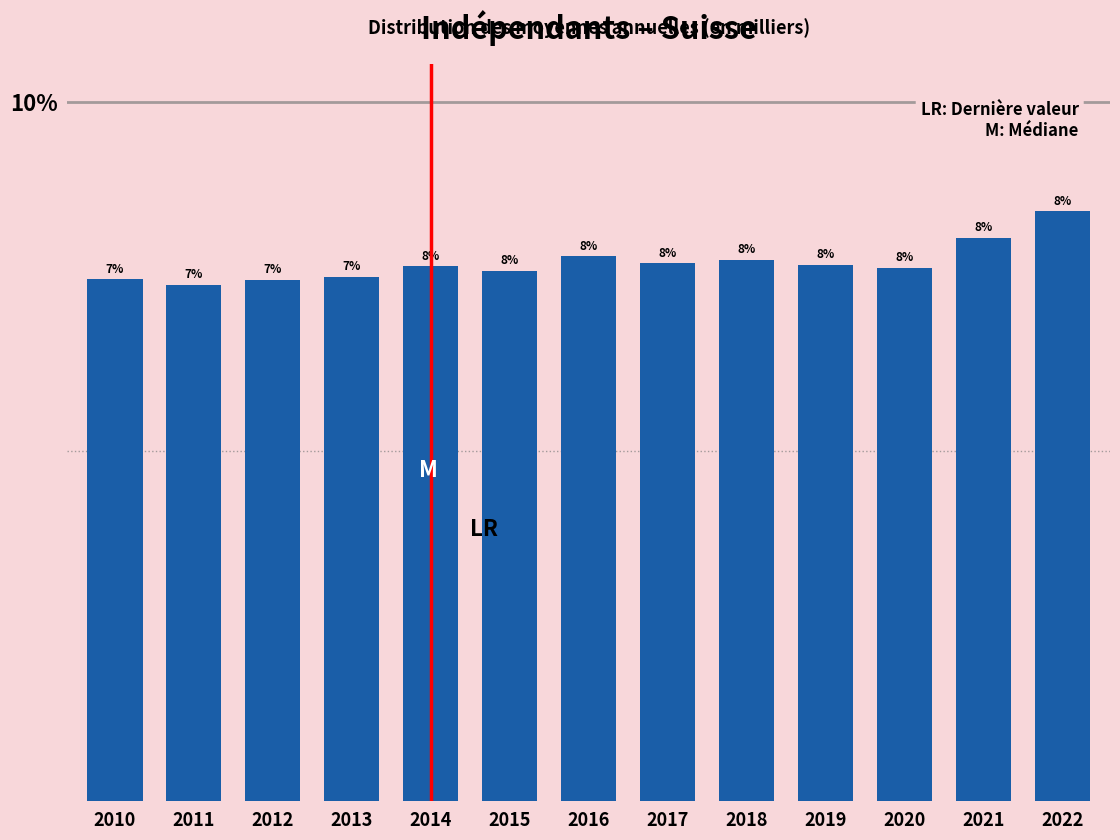

What is the value of the 7th bar from the left?

7.8